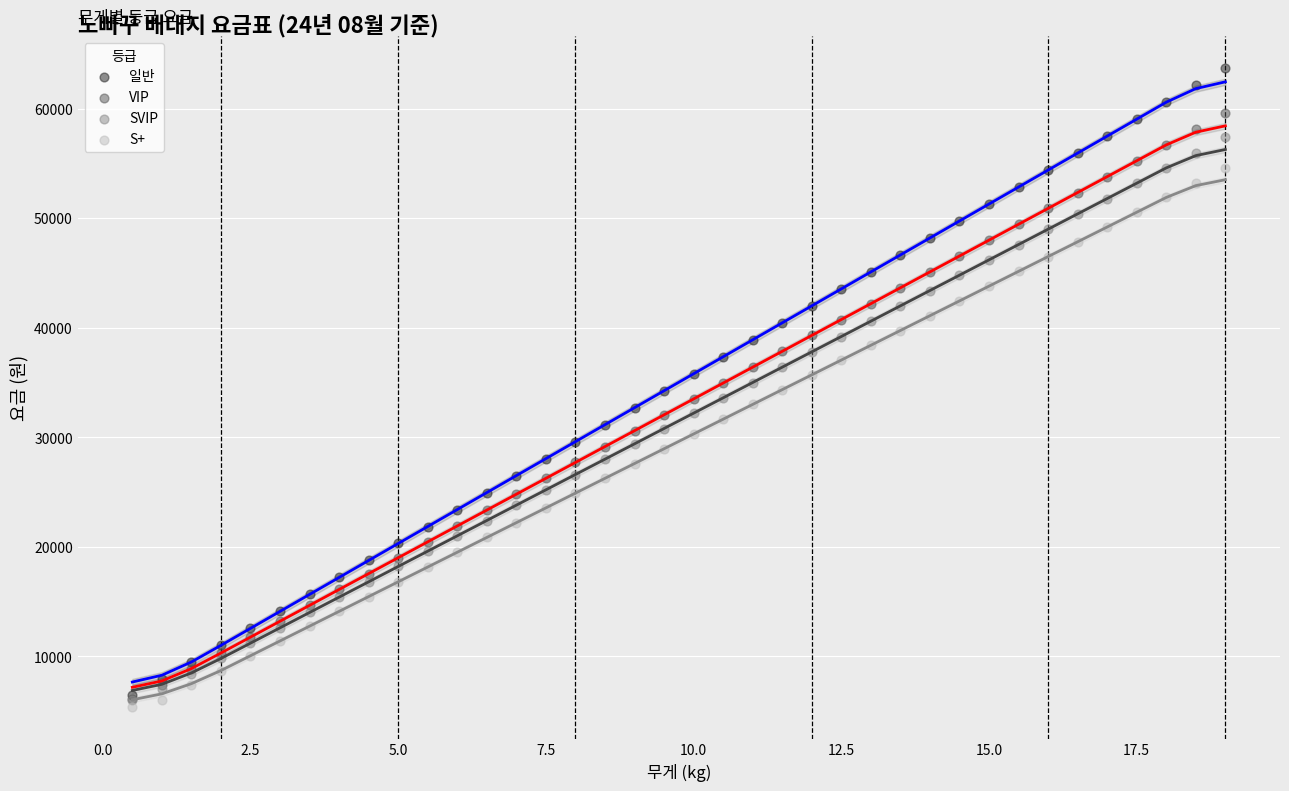

Which series reaches the maximum Y coordinate?

일반